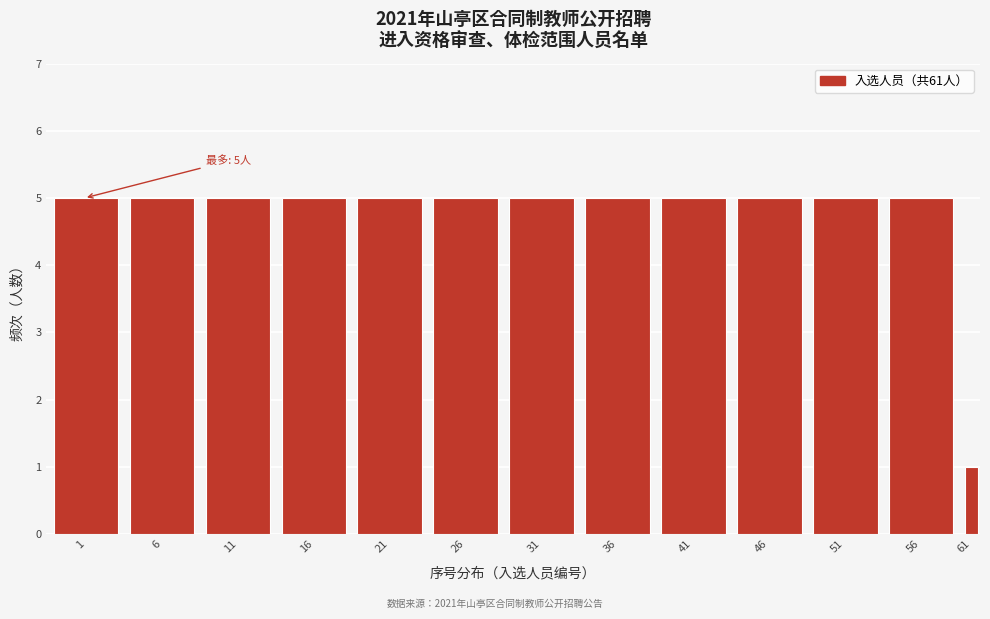

Reading left to right, what are all the values shown in this chart?

5	5	5	5	5	5	5	5	5	5	5	5	1